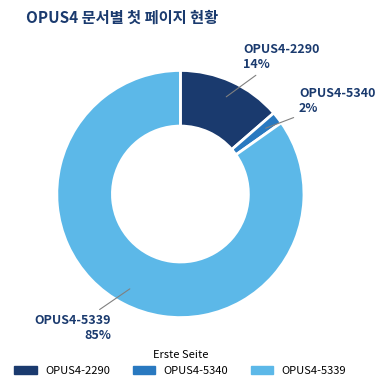

Combined, do OPUS4-2290 and OPUS4-5339 account for over 50%?

Yes